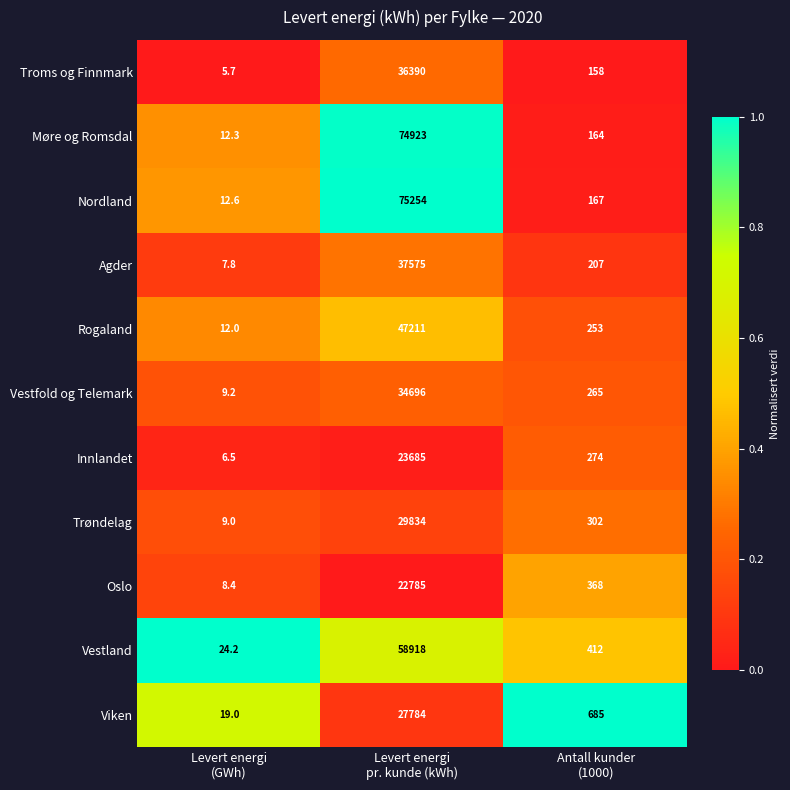

Which series has the largest range (max minus min)?

Nordland